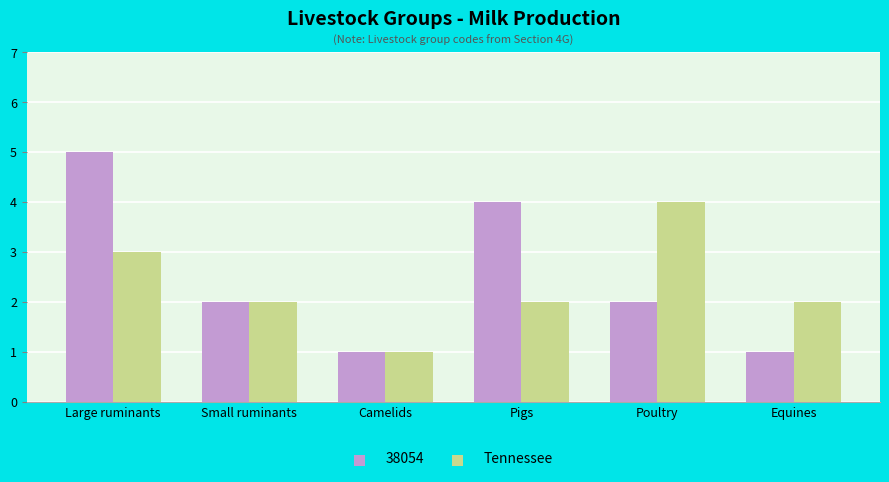

The Tennessee series shows 2 at Large ruminants. True or false?

False